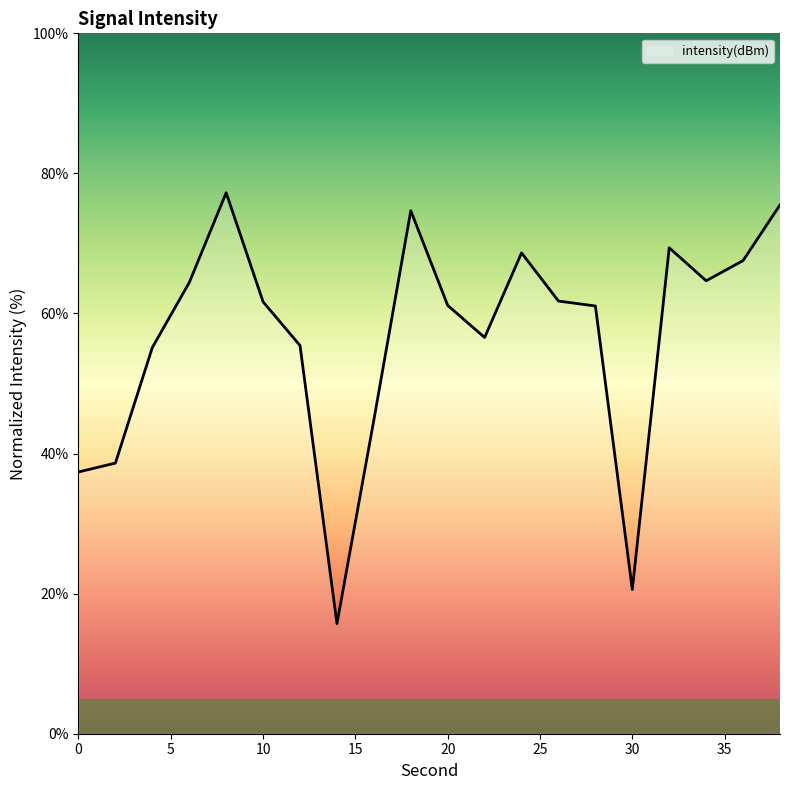

Does the chart have visible grid lines?

No